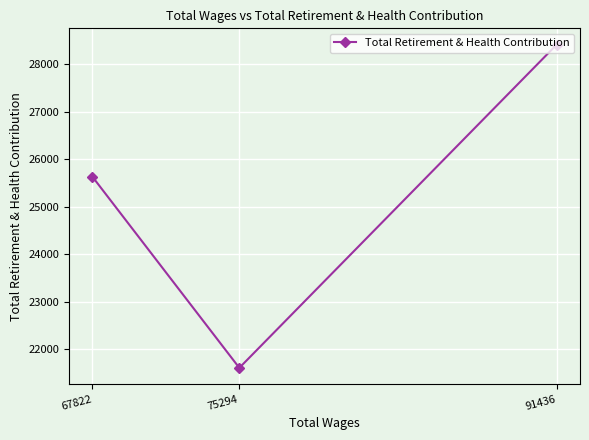

What is the maximum value shown in the chart?

28419